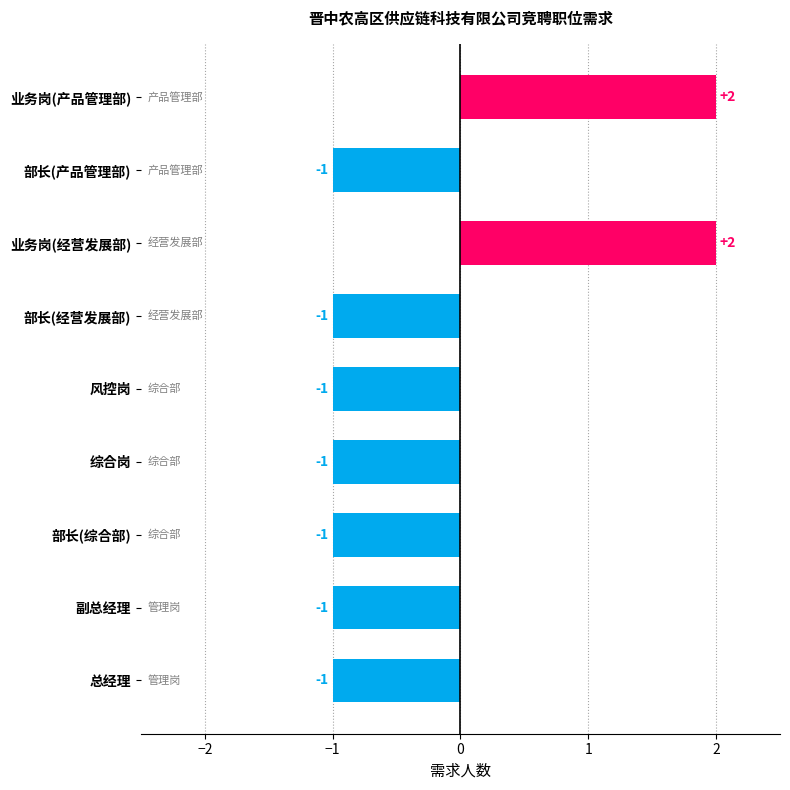

Which has a higher value, 部长(产品管理部) or 业务岗(产品管理部)?

业务岗(产品管理部)